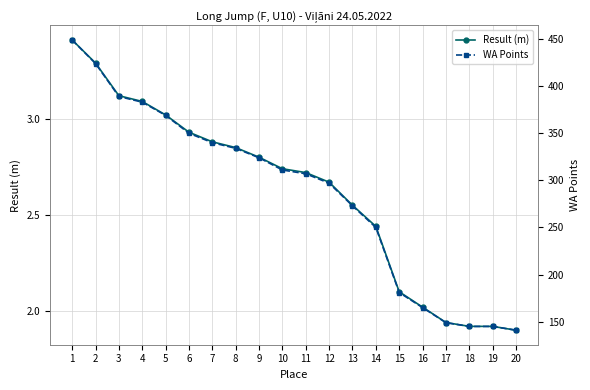

What is the value of the WA Points point at the 13th from the left?

273.0